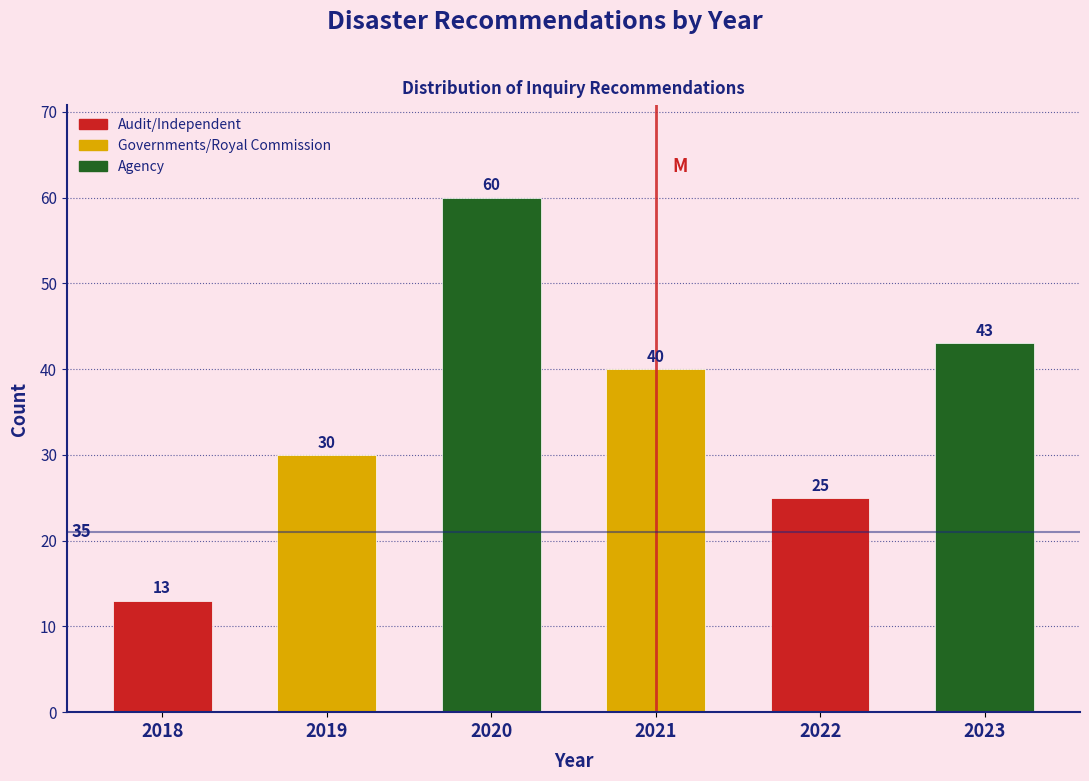

Reading right to left, list all the values displayed in this chart.

2023=43	2022=25	2021=40	2020=60	2019=30	2018=13